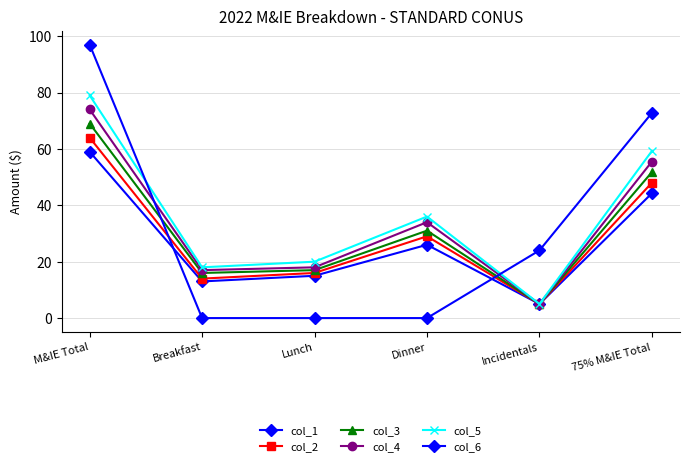

How many distinct data groups are displayed?

6